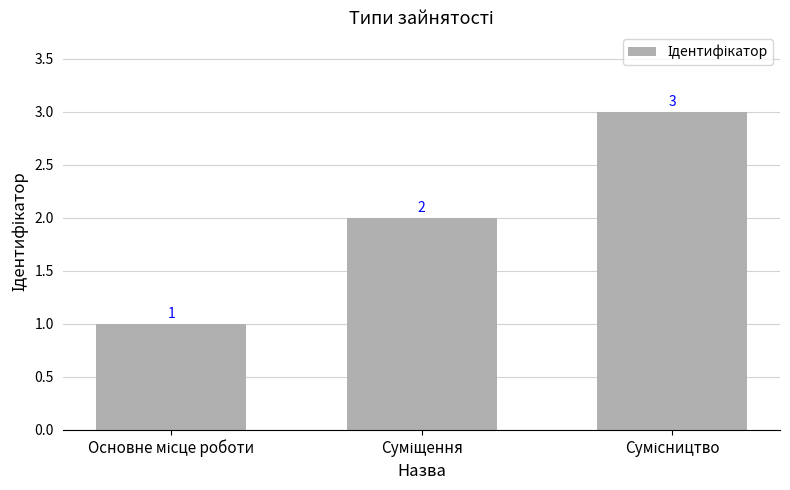

Reading left to right, list all the values displayed in this chart.

1	2	3